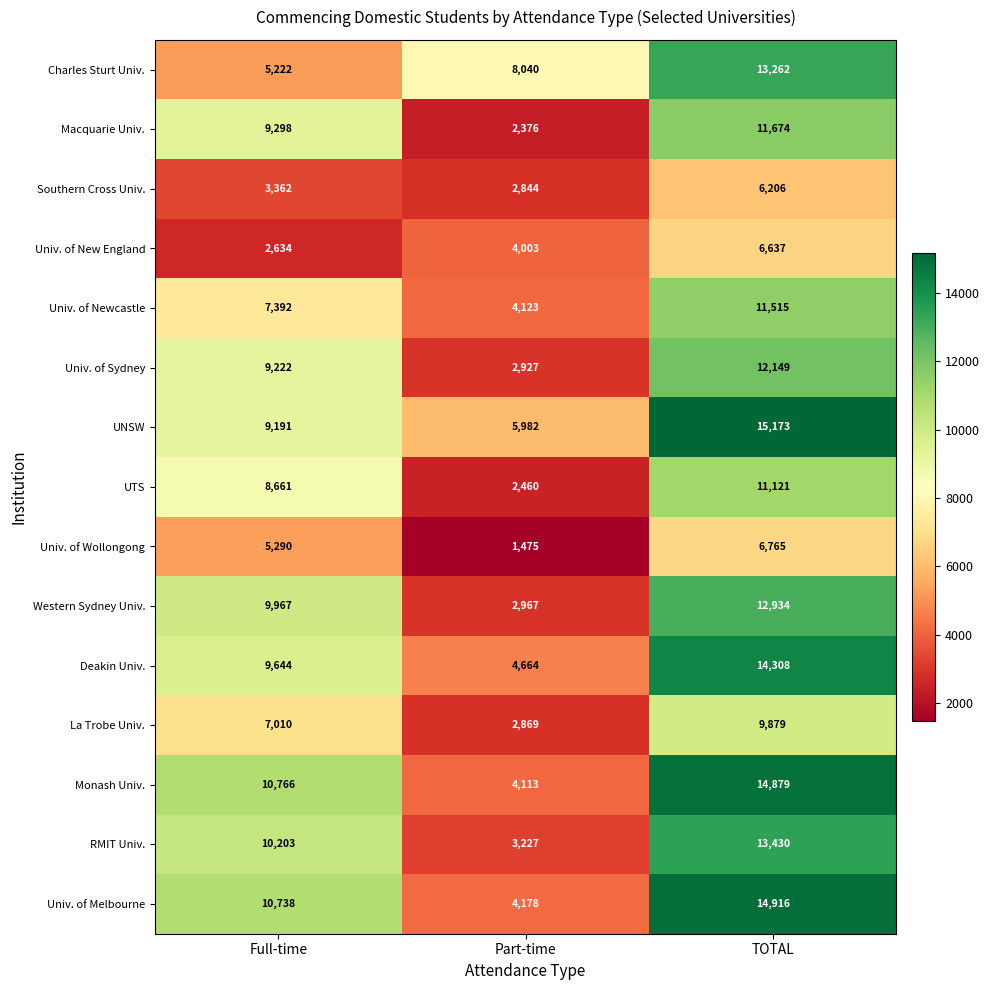

How many categories are shown in the chart?

3